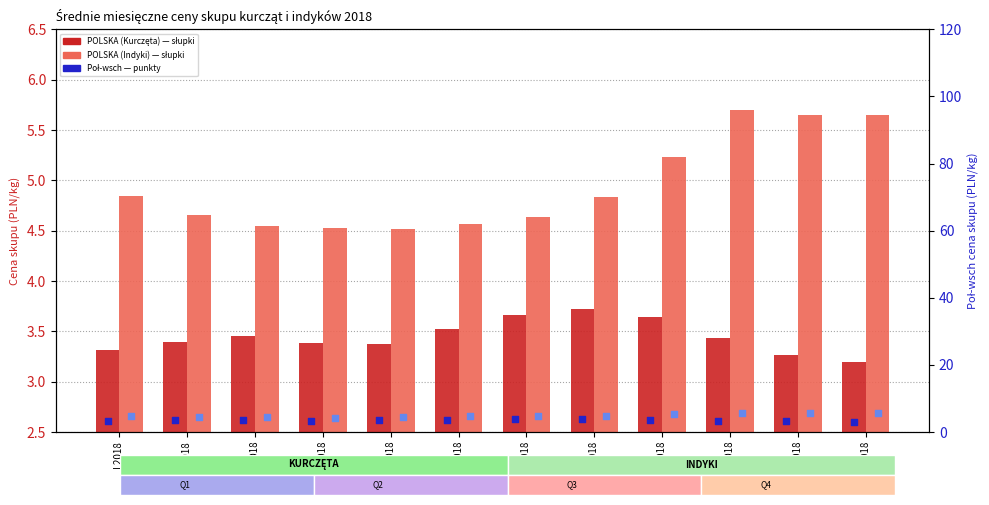

At which category is the sum across all series the highest?

X 2018